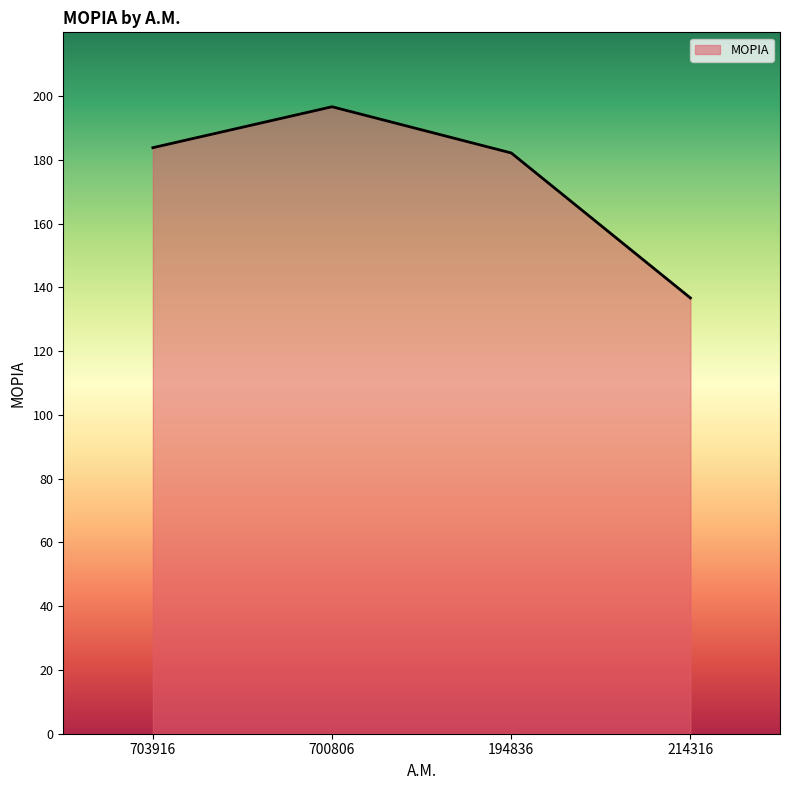

What is the change in value from 700806 to 214316?

-60.0